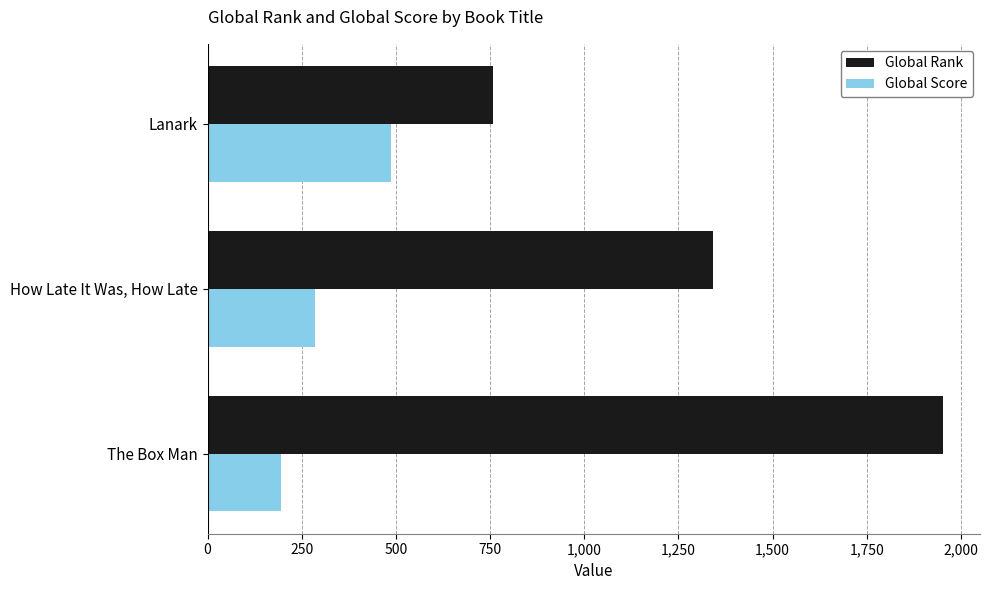

How many Global Rank values are between 758 and 1953?

3